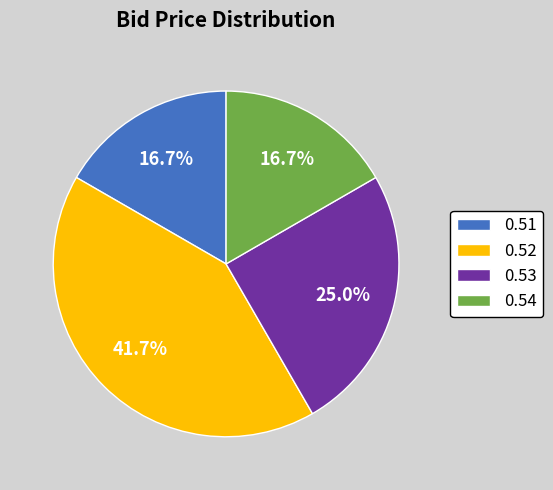

Does 0.53 represent more than half of the total?

No